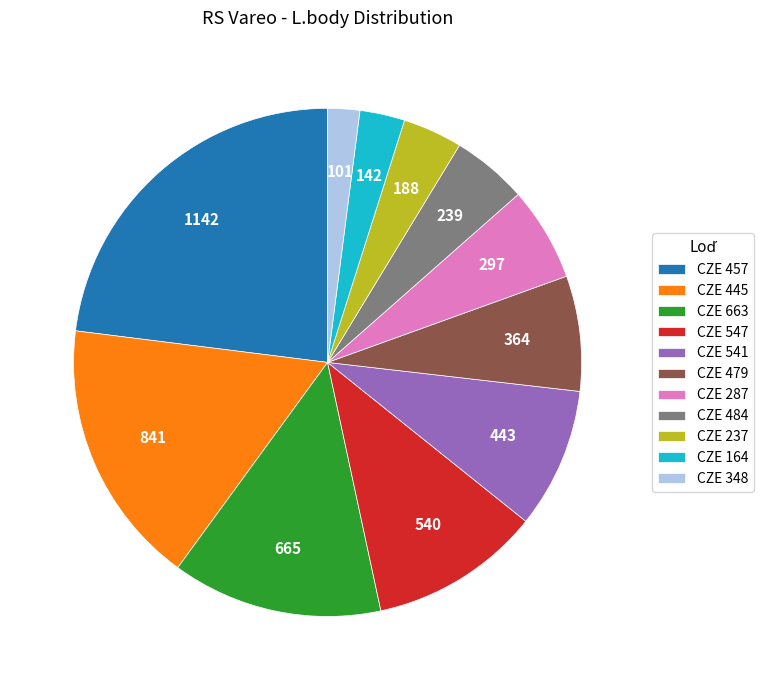

Which slice is the largest?

CZE 457